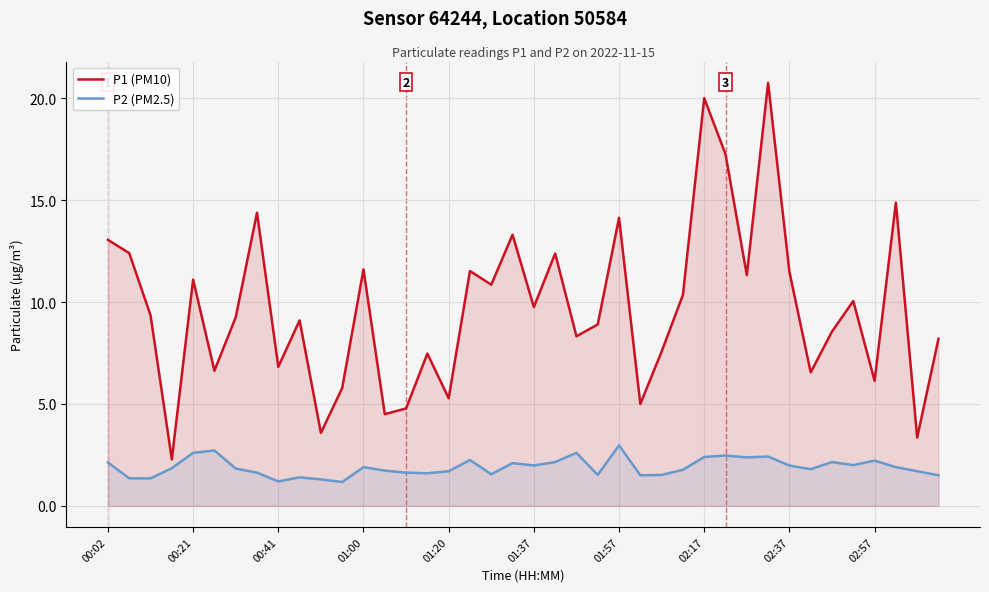

Is it true that P2 (PM2.5) equals 1.0 at 37?

False